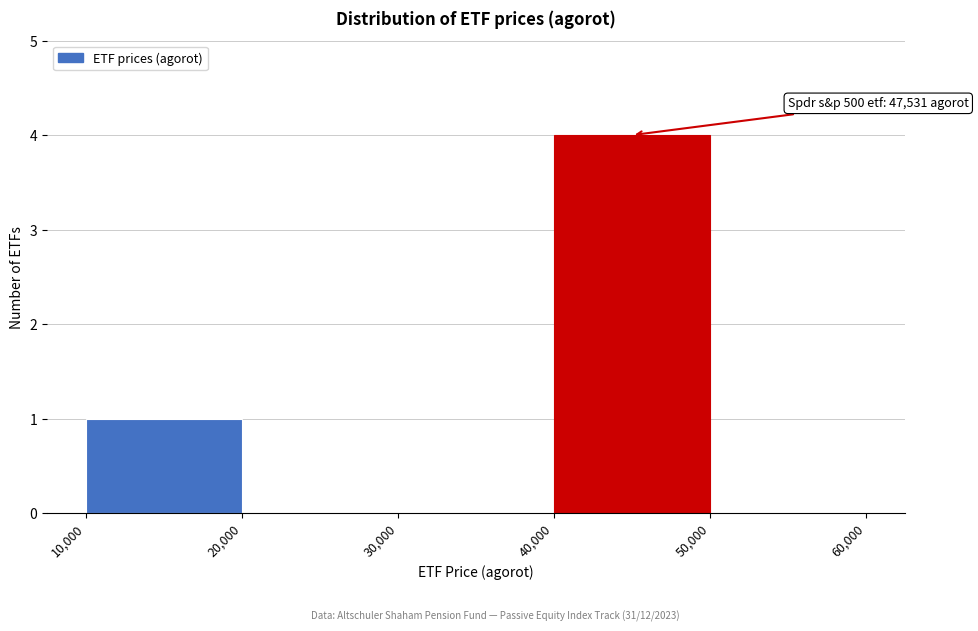

Over which range of the x-axis is the bar tallest?

40,000 to 50,000